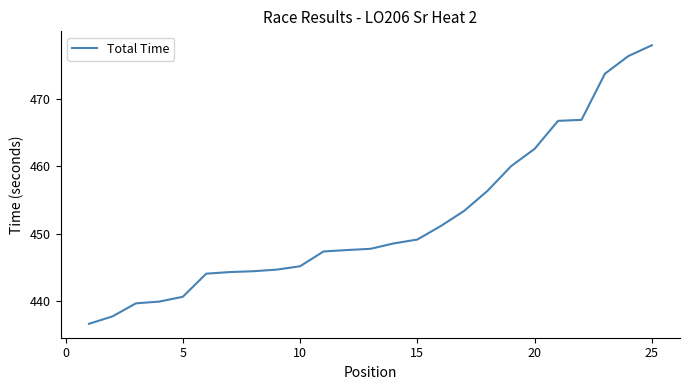

What is the difference between the second highest and minimum values?

39.6